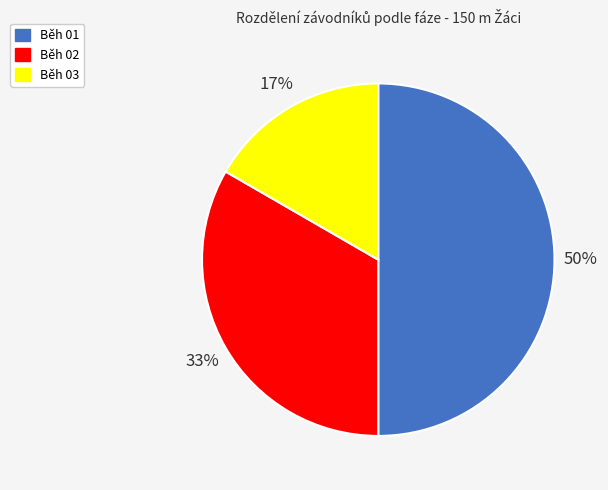

Which slice is the smallest?

Běh 03